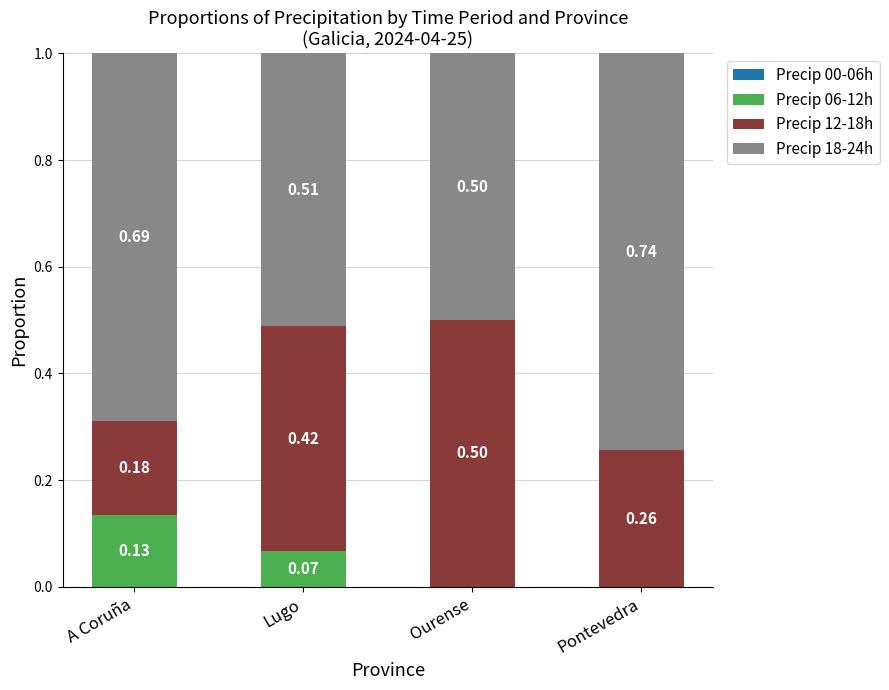

What is the total value across all series at Ourense?

1.0